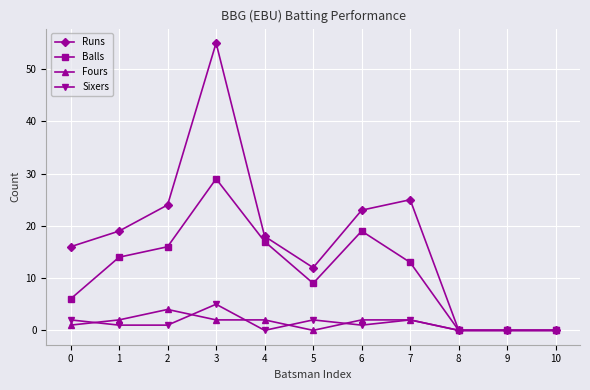

Read the Fours value at 7.

2